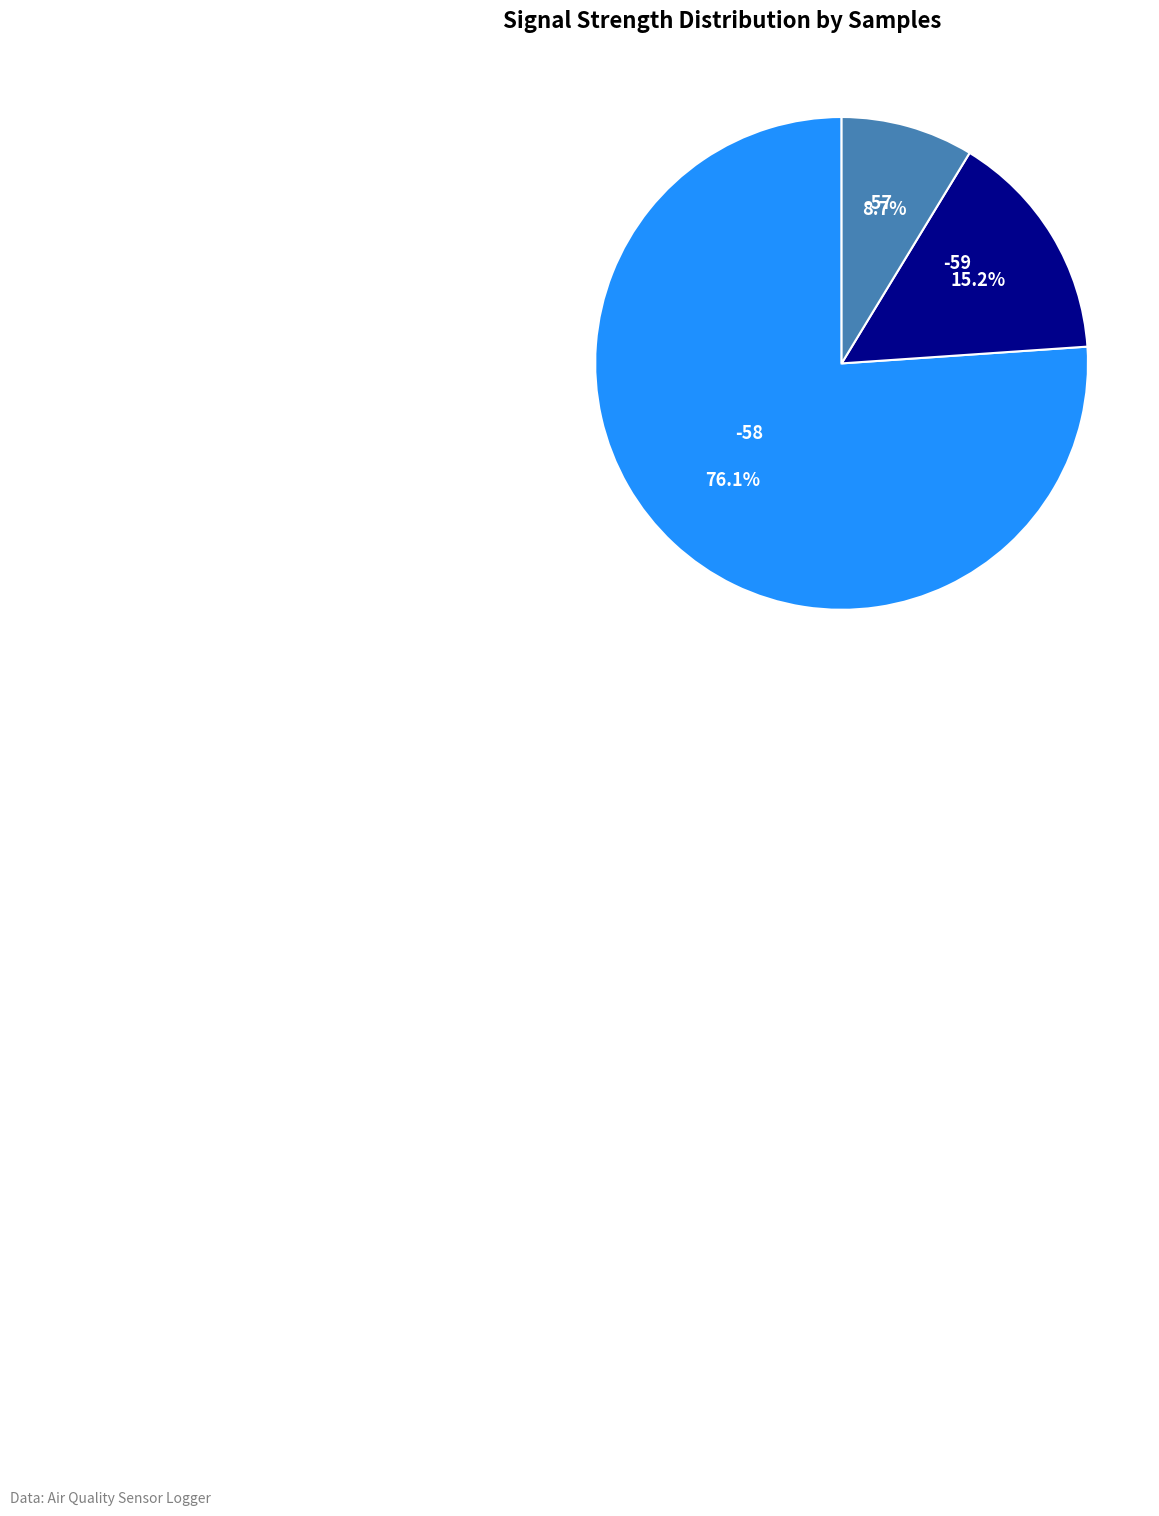

Which slice is the smallest?

-57